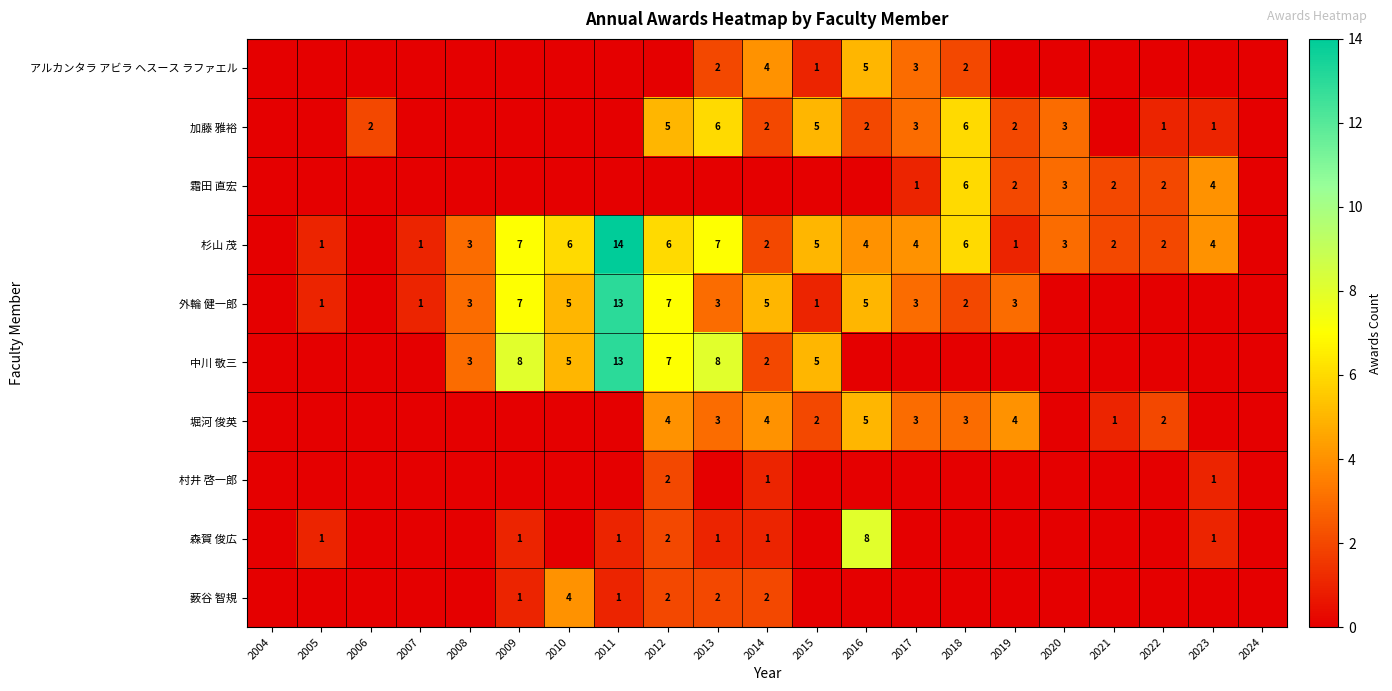

The value of 堀河 俊英 at 2022 is 2. True or false?

True